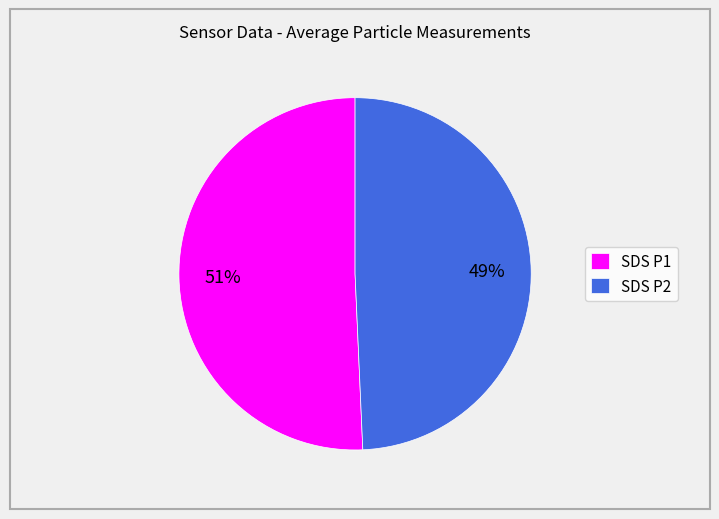

Does SDS P2 account for over 50% of the chart?

No